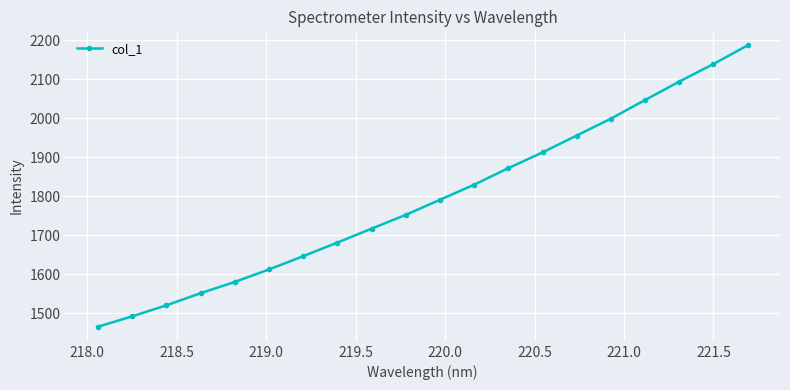

What is the difference between the maximum and minimum values?

721.9